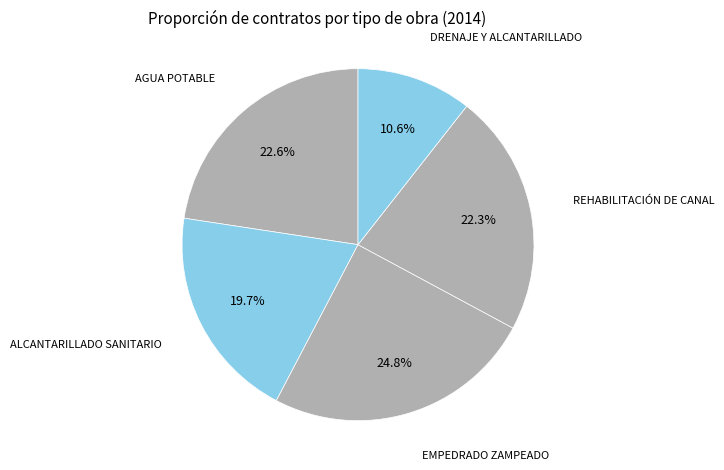

How many segments does this pie chart have?

5